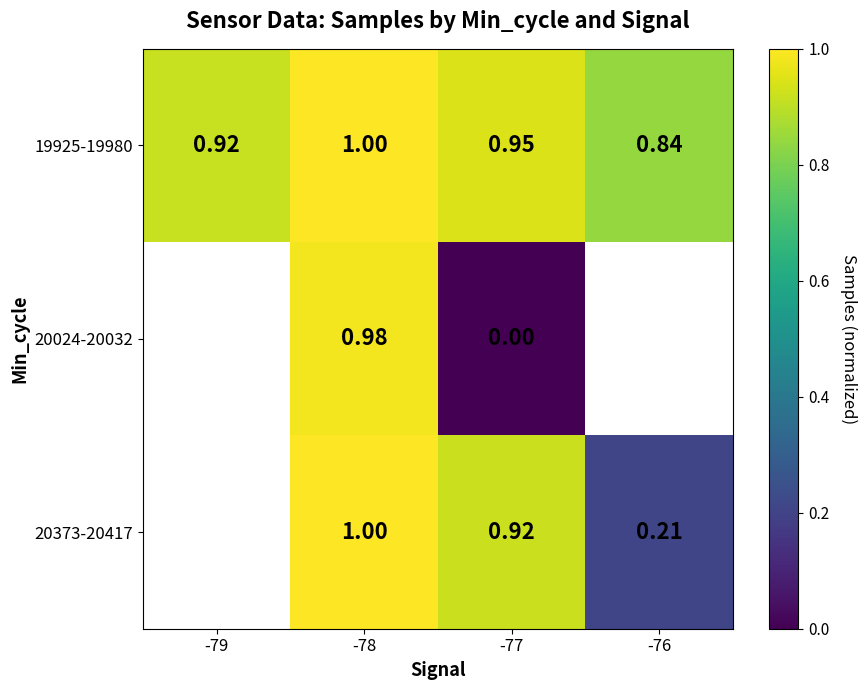

Which has a higher value, -77 or -76?

-77